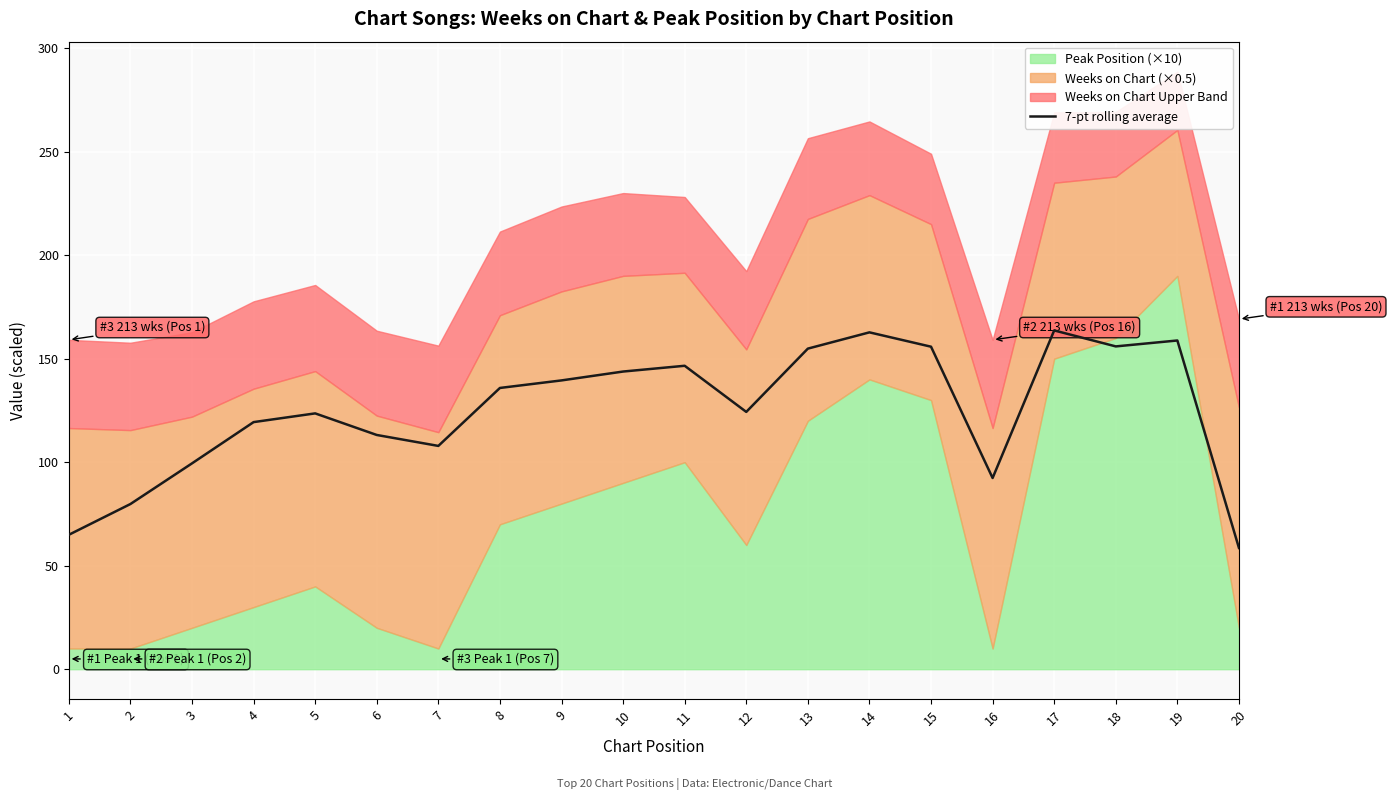

The 7-pt rolling average series shows 89.4 at 9. True or false?

False